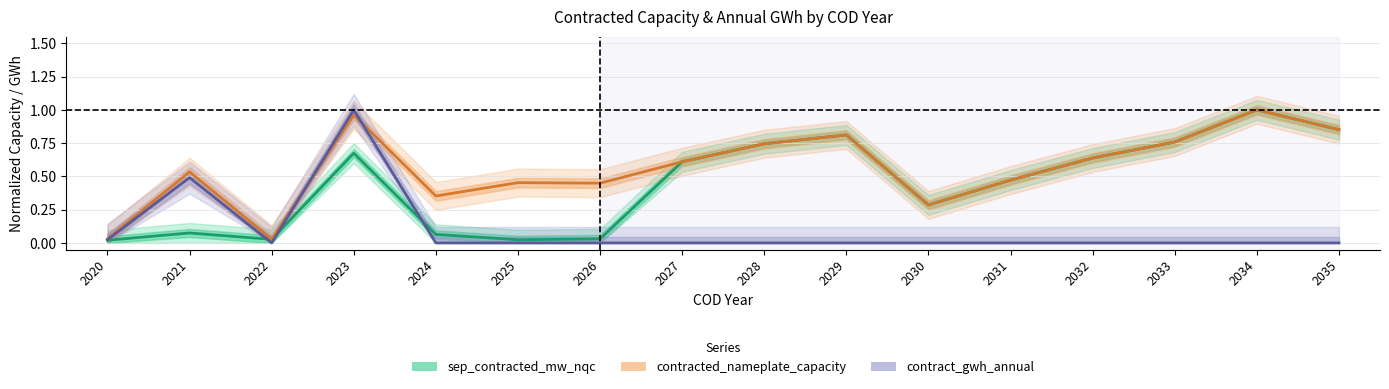

Does the chart display data point markers on the line(s)?

No